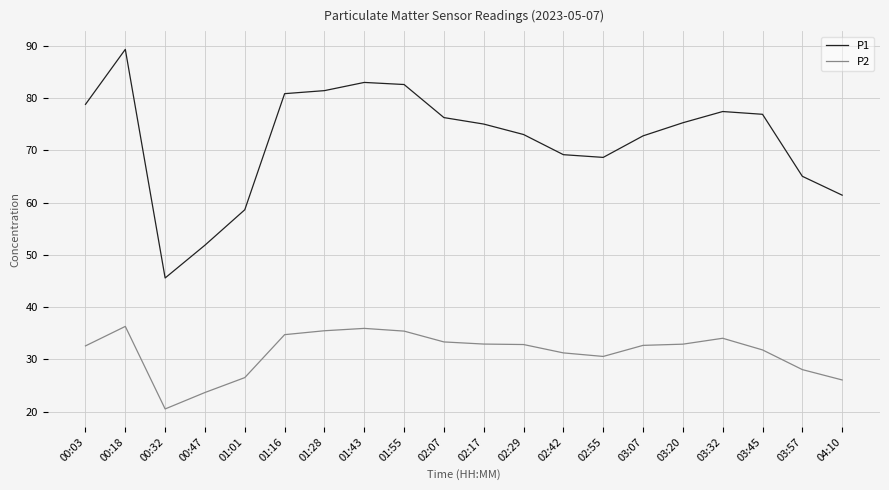

What is the lowest value of the P1 series?

45.6